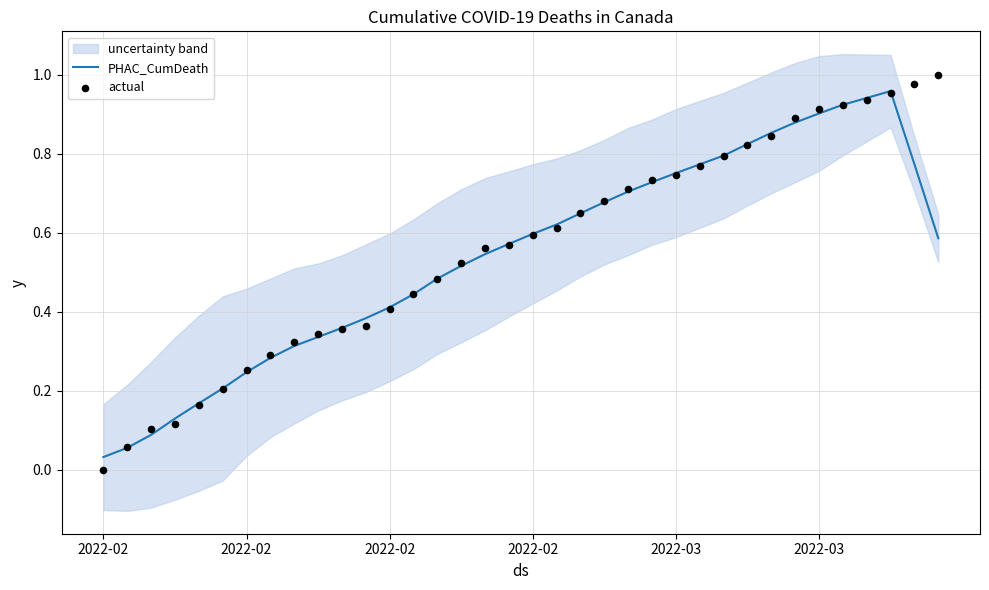

Is the value of PHAC_CumDeath at 8 greater than the value of actual at 18?

No